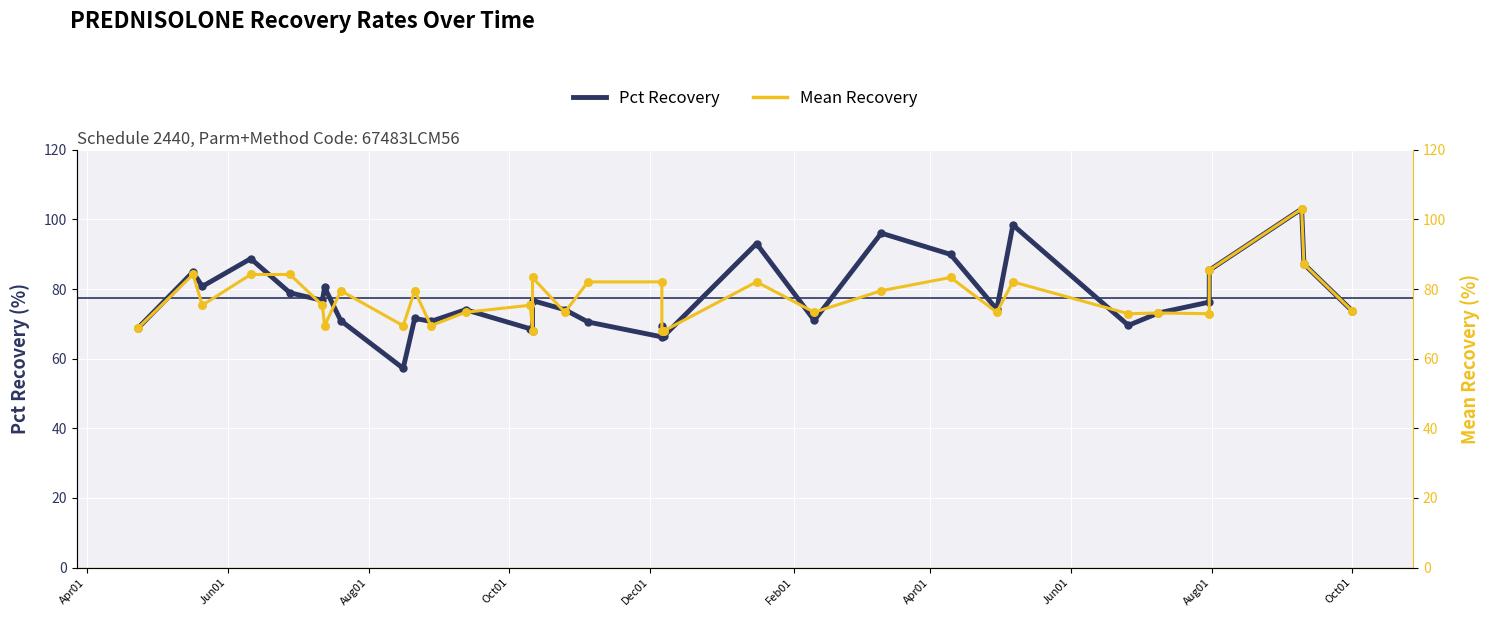

Which series has the largest total across all categories?

Pct Recovery